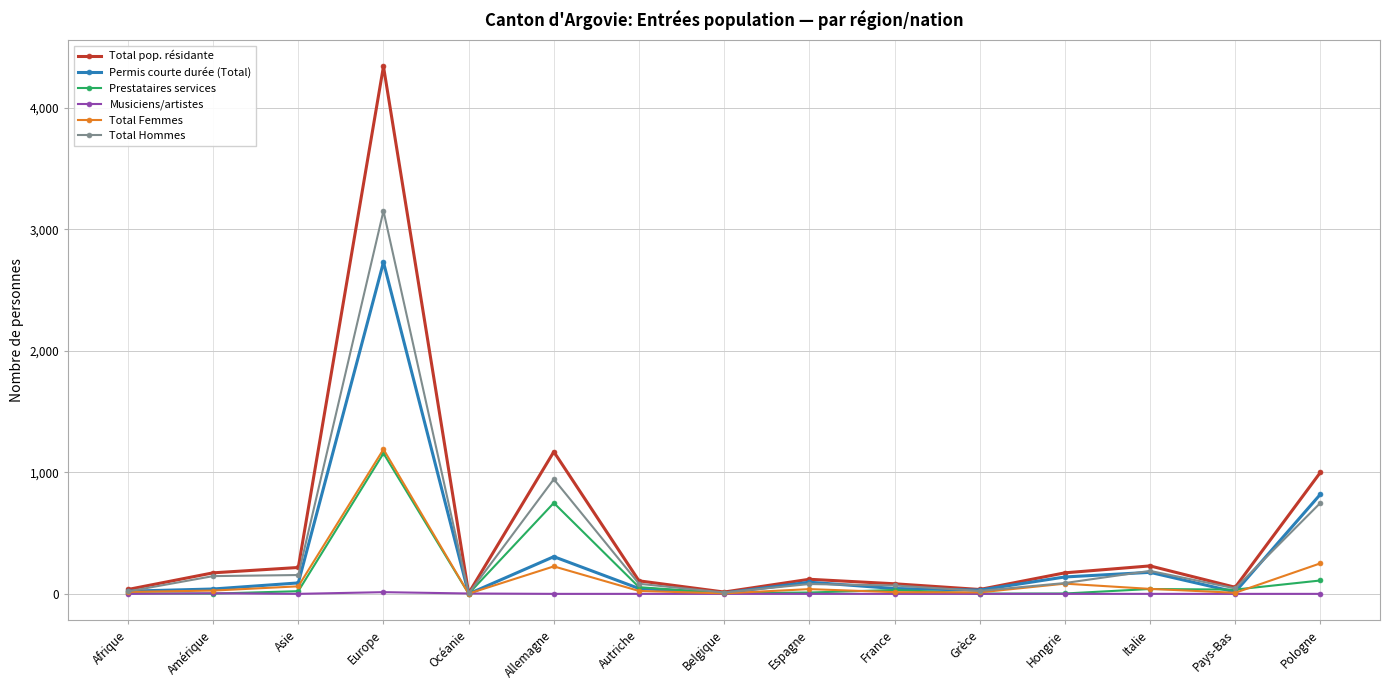

Is this an area chart (filled region under the line)?

No